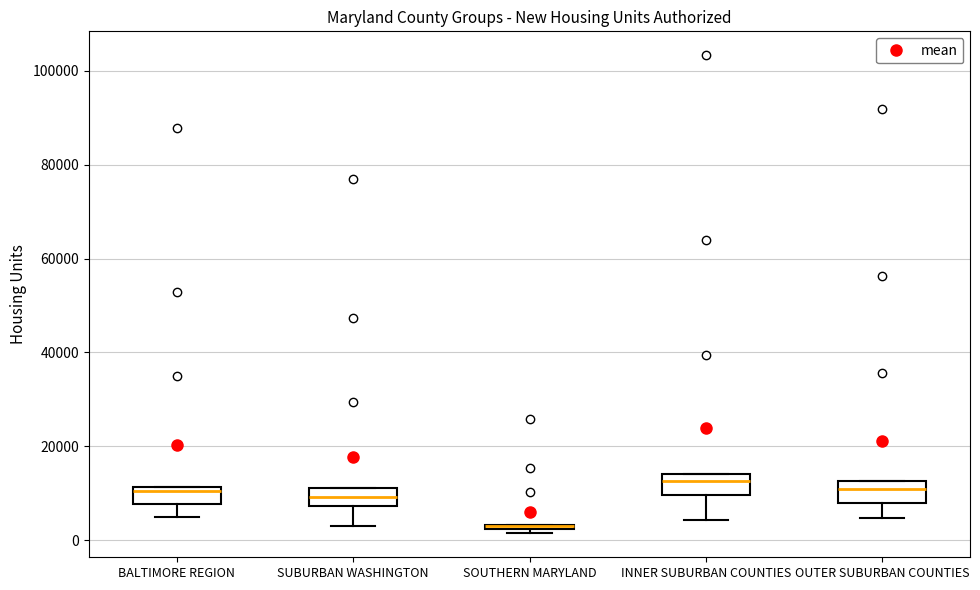

Where is the lower edge of the box for INNER SUBURBAN COUNTIES on the y-axis? The values are not printed on the chart, so give them approximately, as read against the axis.

10000